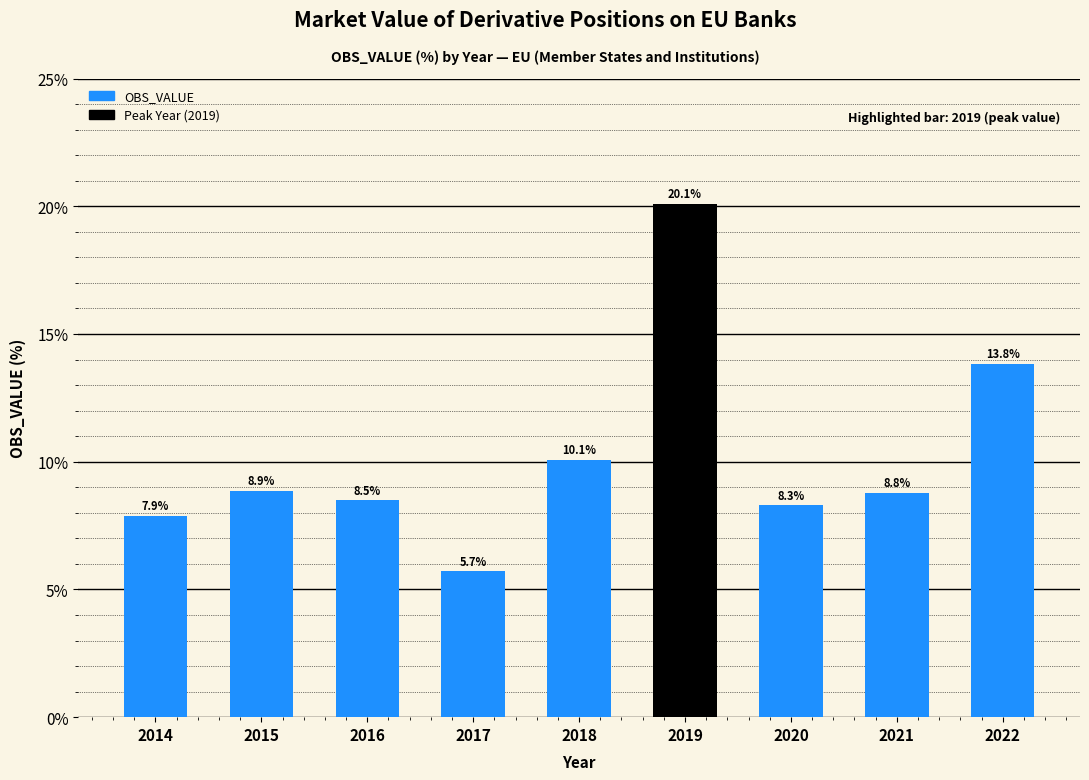

Rank the categories by value from lowest to highest.

2017, 2014, 2020, 2016, 2021, 2015, 2018, 2022, 2019